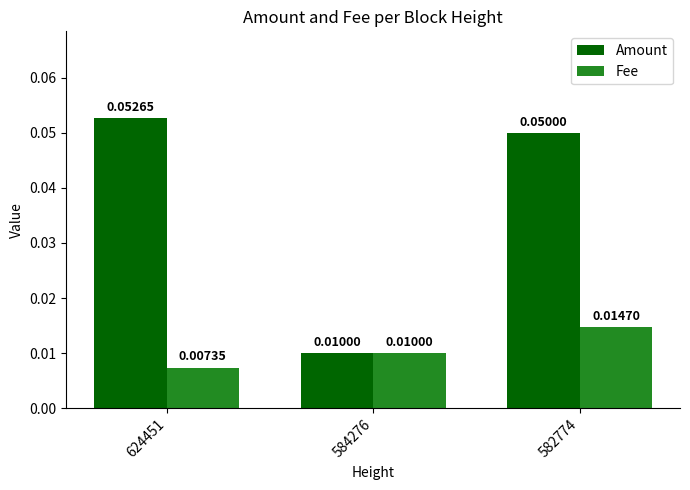

Which series has the largest range (max minus min)?

Amount